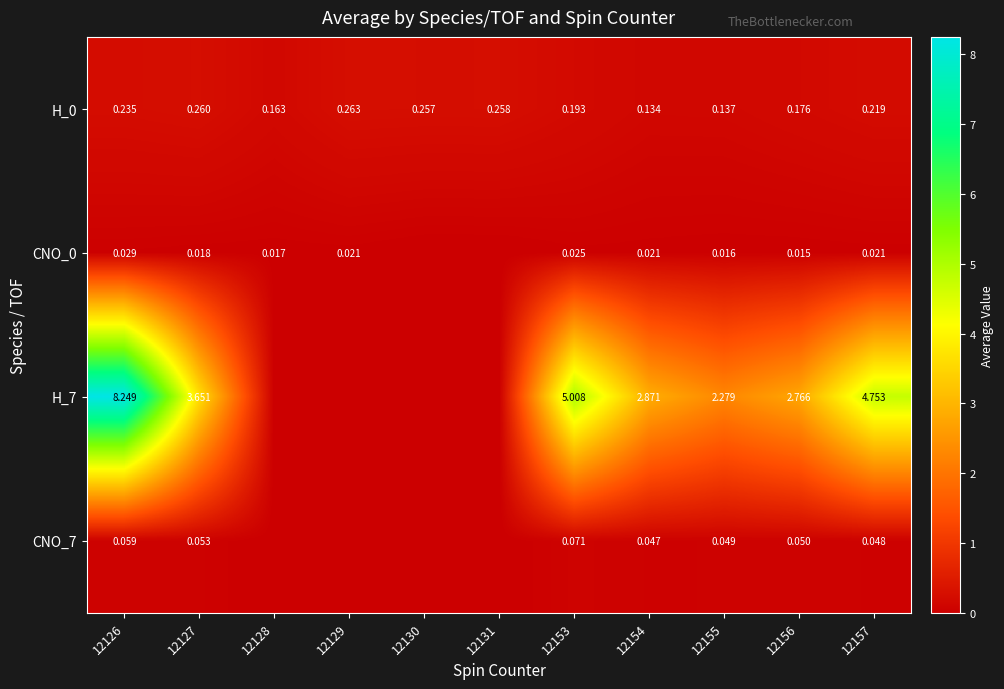

Is the value of CNO_7 at 12127 greater than the value of H_7 at 12127?

No